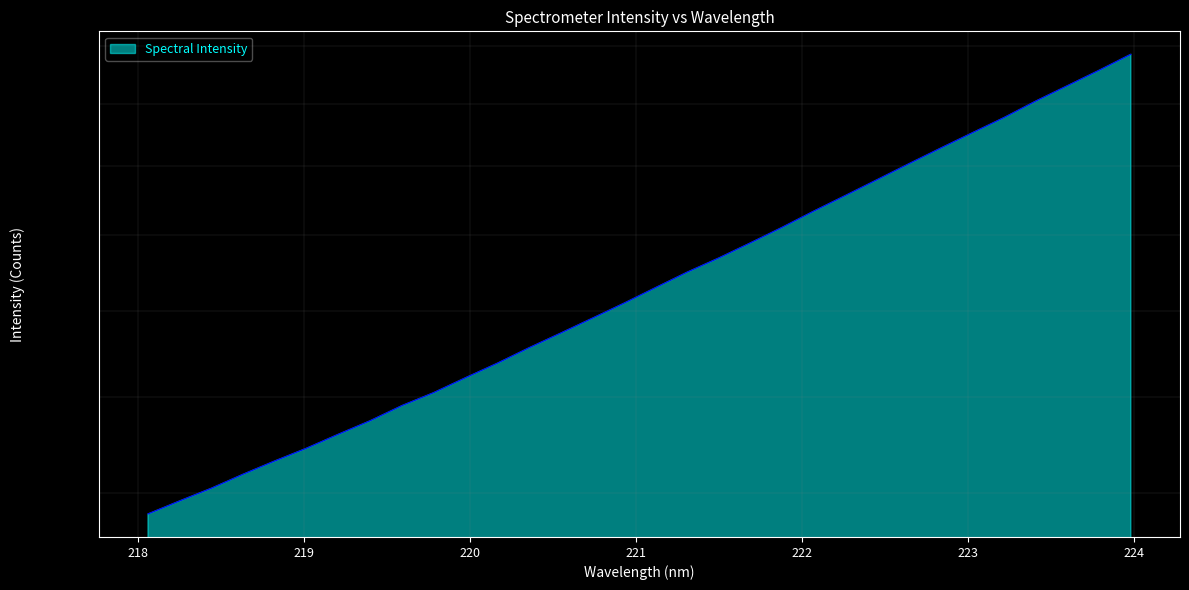

Reading left to right, transcribe all the data shown in this chart.

218.0596=1360.2	218.2508=1385.0	218.442=1409.5	218.6332=1437.1	218.8244=1463.8	219.0156=1489.8	219.2067=1518.8	219.3979=1547.4	219.589=1580.1	219.7801=1608.6	219.9712=1642.1	220.1623=1675.2	220.3533=1711.4	220.5444=1746.6	220.7354=1783.0	220.9264=1820.5	221.1174=1860.3	221.3083=1900.6	221.4993=1938.4	221.6902=1979.4	221.8812=2022.5	222.0721=2068.4	222.263=2113.6	222.4538=2160.3	222.6447=2208.4	222.8355=2256.6	223.0264=2304.9	223.2172=2354.0	223.408=2408.1	223.5987=2460.0	223.7895=2513.0	223.9802=2569.1